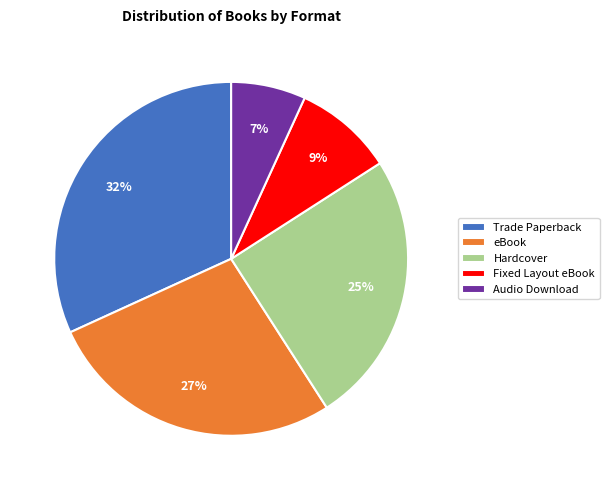

Approximately how many times larger is the value at eBook compared to Fixed Layout eBook?

3.0